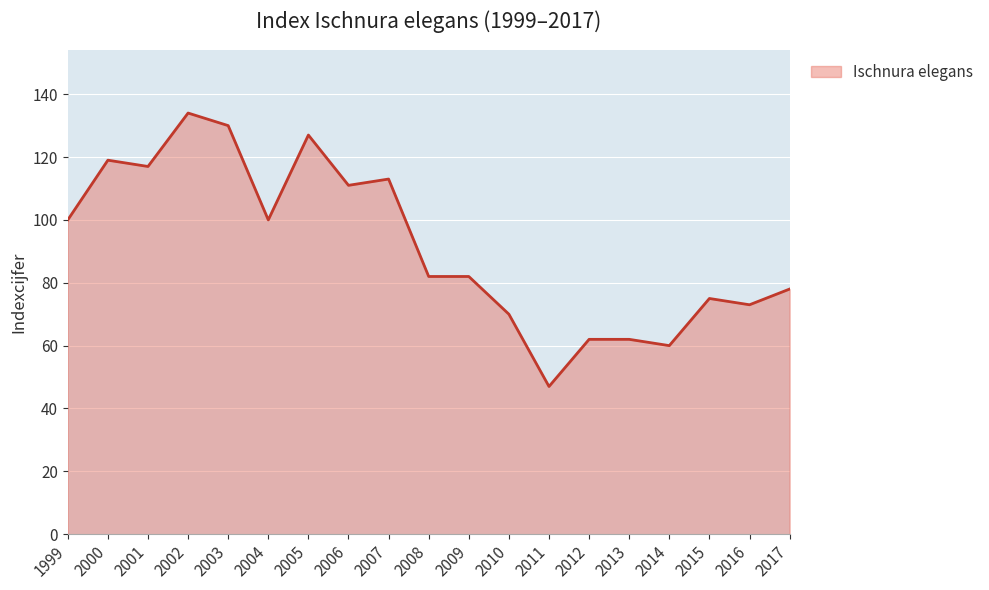

At which category does the chart reach its minimum across all series?

2011